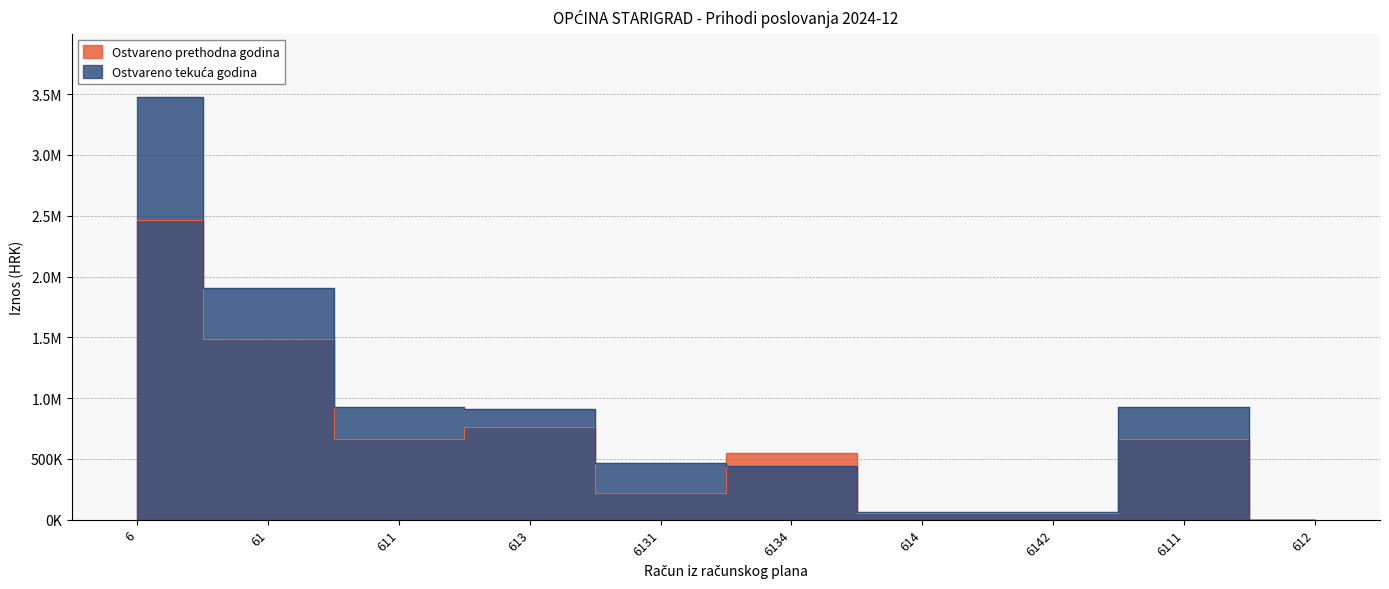

How many lines are shown in the chart?

2